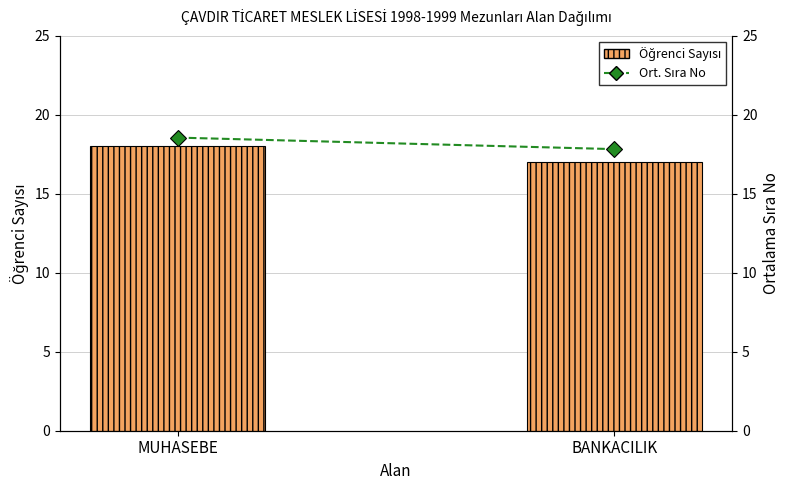

Which category has the highest value across all series?

MUHASEBE